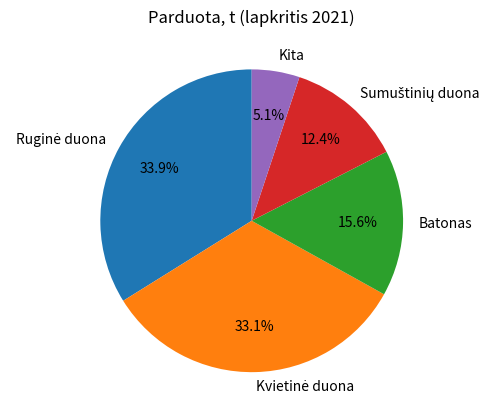

What percentage is NOT represented by Kita?

94.9%